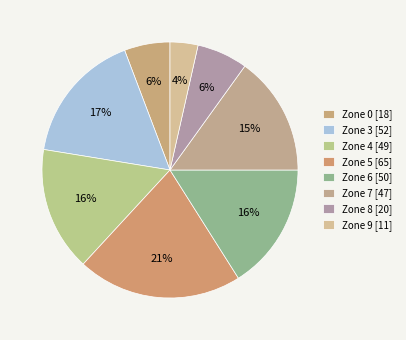

Which slice is the smallest?

9